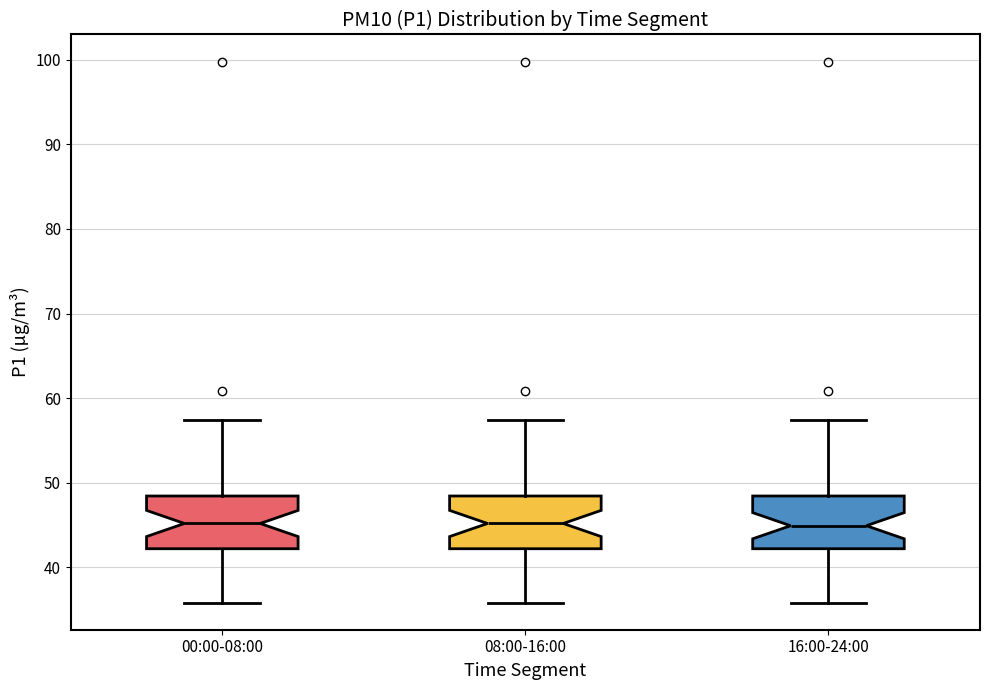

Reading left to right, transcribe this box plot: for each box, give where its median line is, the range the box spans, and where its two whiskers end, as read against the y-axis. The values are not printed on the chart, so give them approximately, as read against the axis.

00:00-08:00: median 45, box 42 to 48, whiskers 36 to 57
08:00-16:00: median 45, box 42 to 48, whiskers 36 to 57
16:00-24:00: median 45, box 42 to 48, whiskers 36 to 57